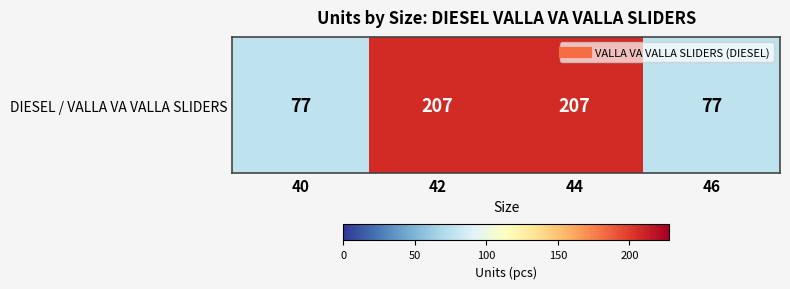

How many values are below 207?

2